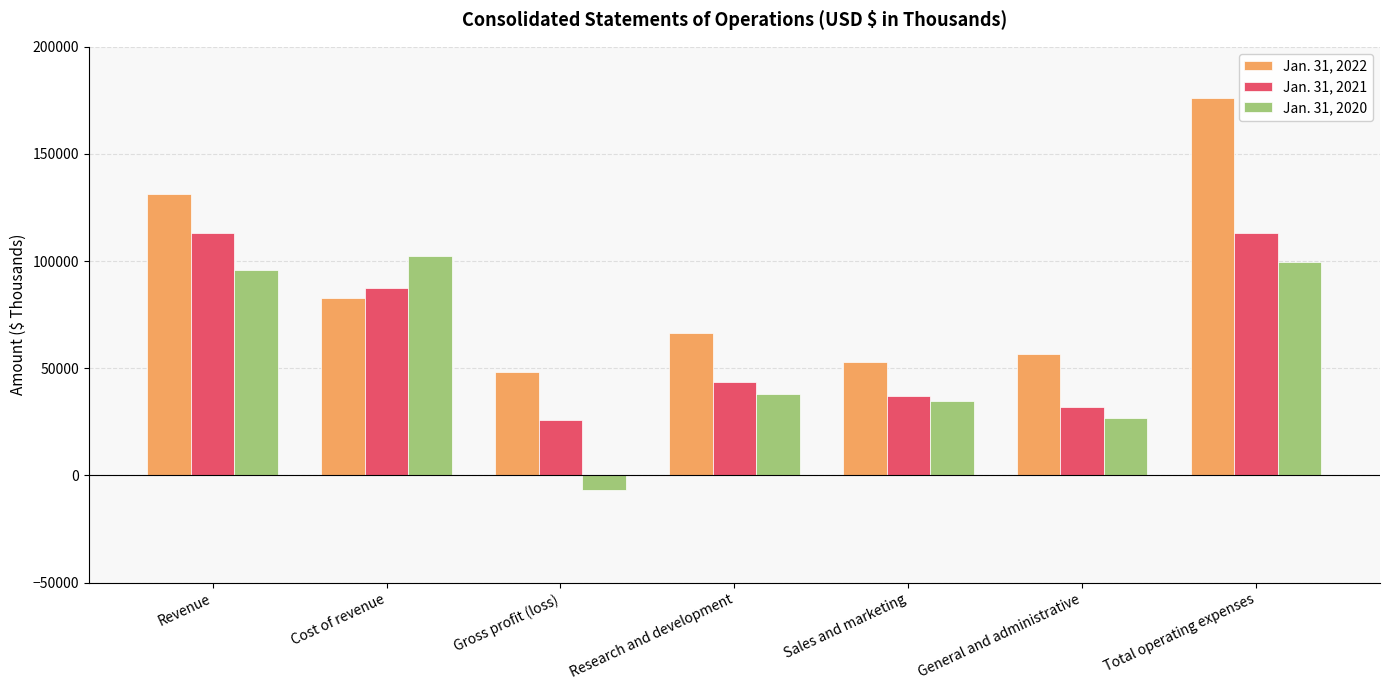

What is the sum of all Jan. 31, 2021 values?

452790